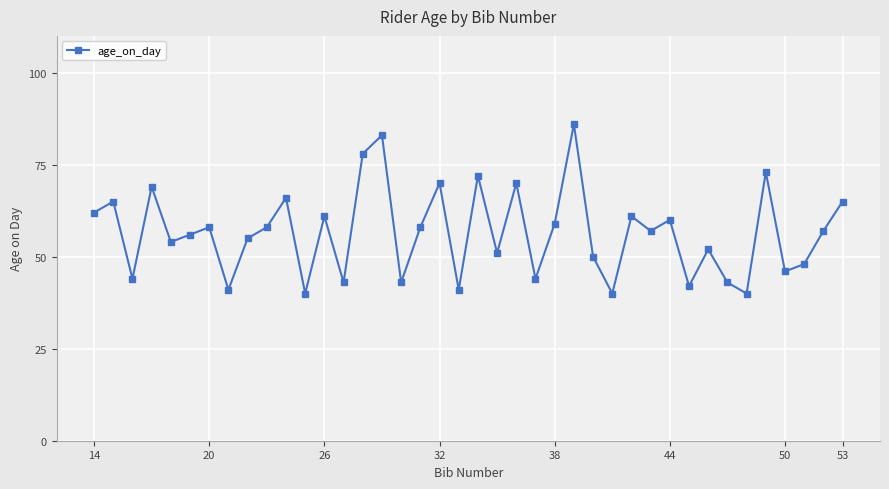

What is the average value?

57